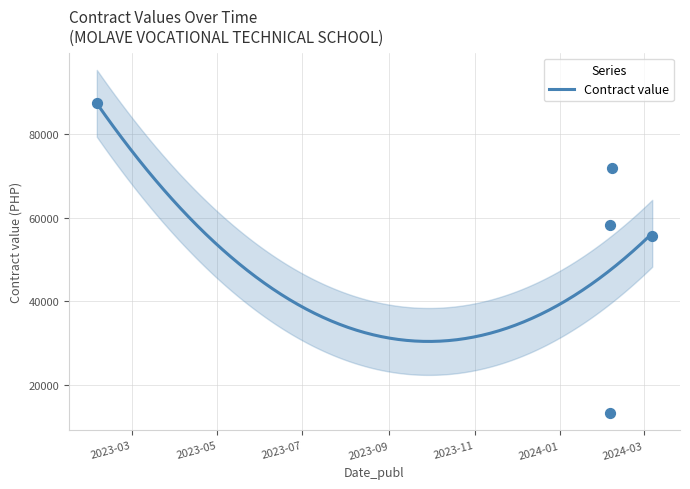

What is the change in value from 2024-02-06 to 2024-03-07?

-2712